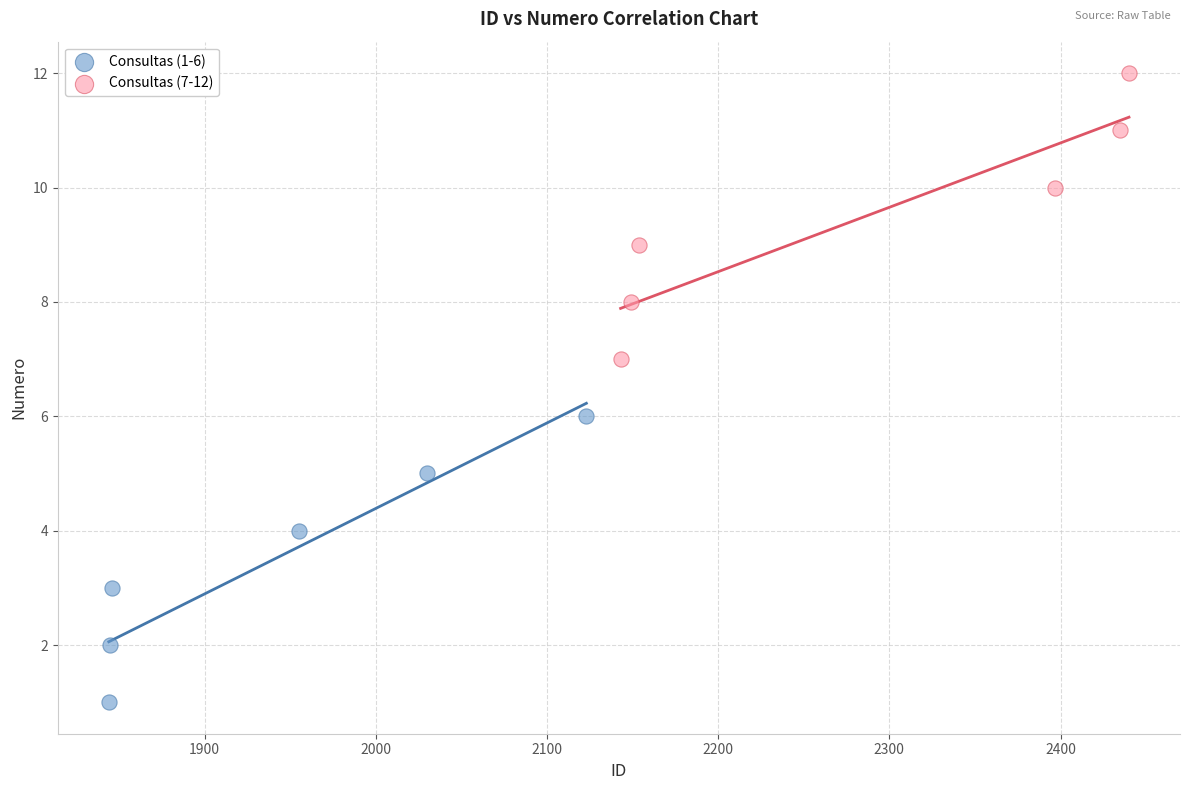

Which series reaches the maximum Y coordinate?

Consultas (7-12)